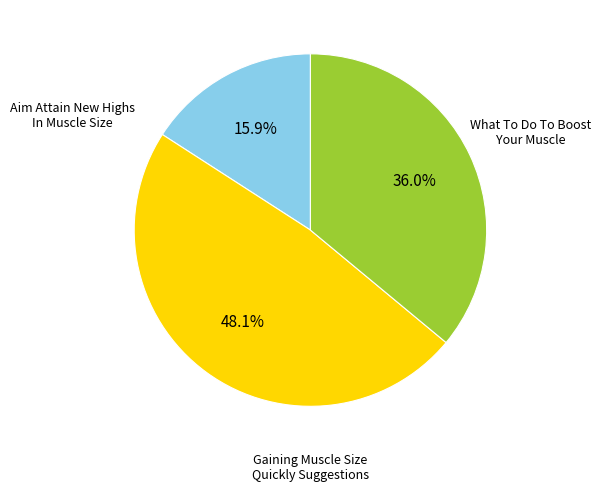

The Aim Attain New Highs In Muscle Size slice represents 36% of the pie. True or false?

True